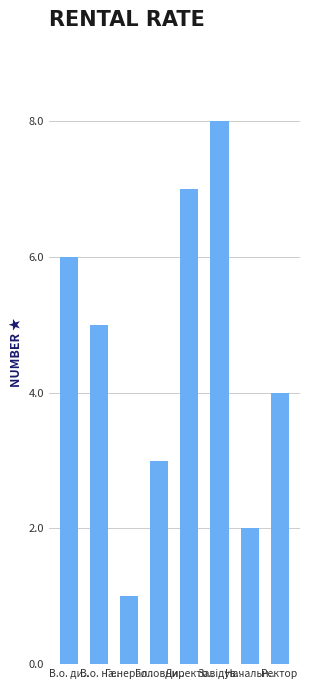

Where does the data first go above 5?

В.о. ди..